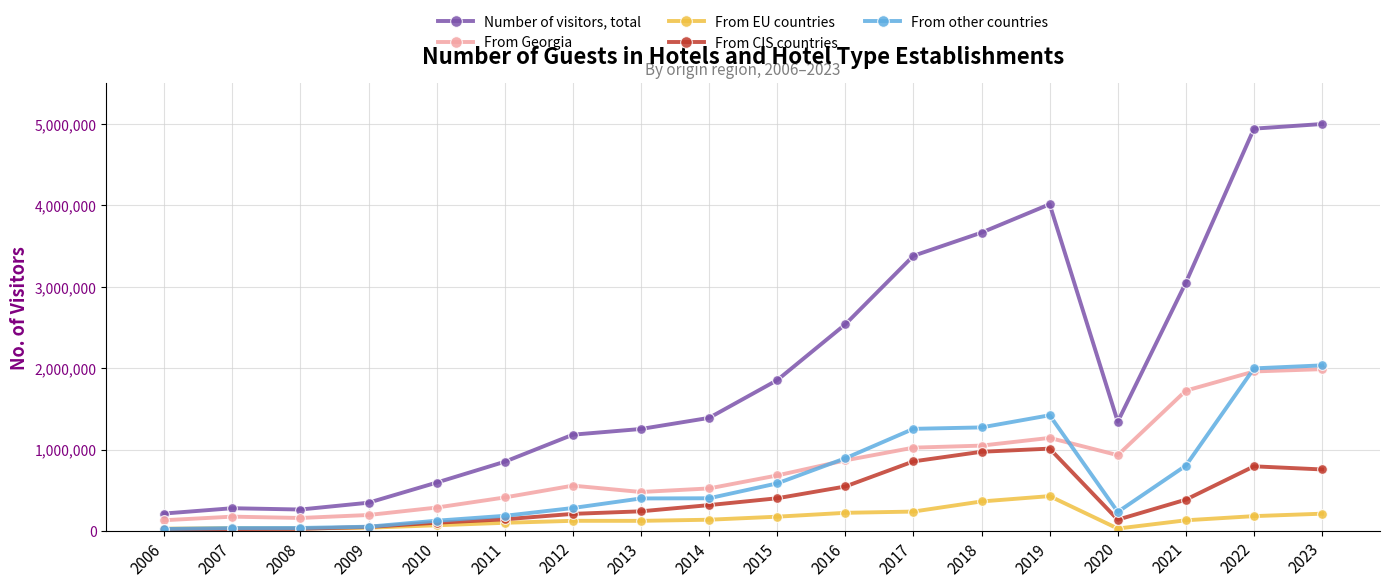

Which series has the largest range (max minus min)?

Number of visitors, total